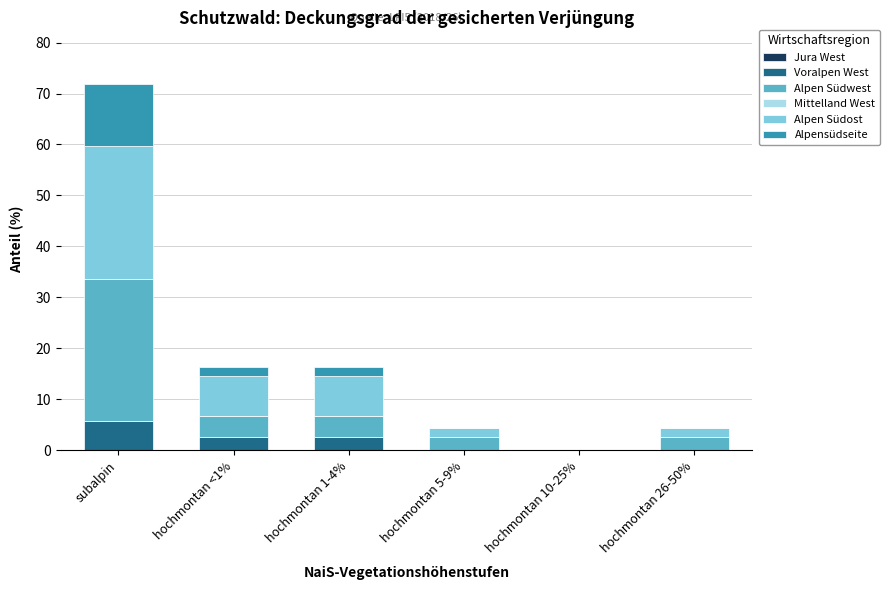

At which category is the sum across all series the highest?

subalpin